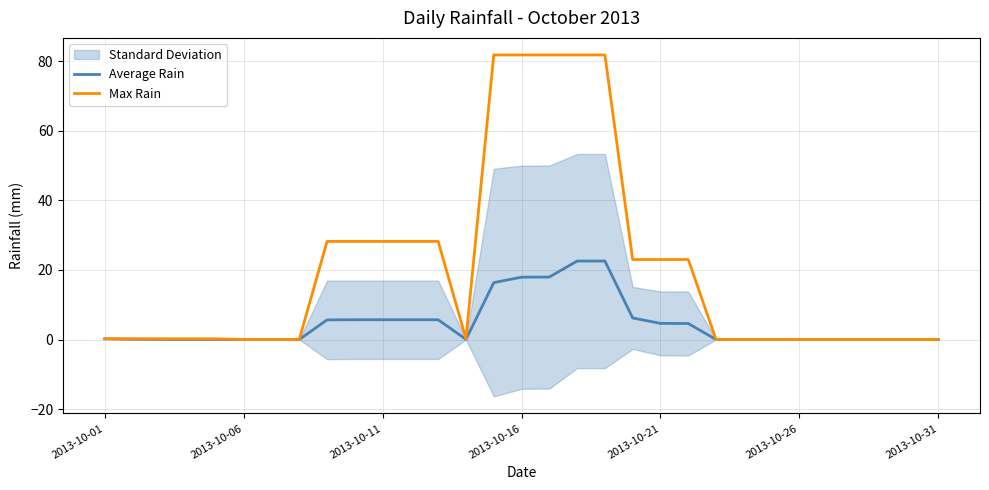

True or false: Average Rain and Max Rain intersect in this chart.

False